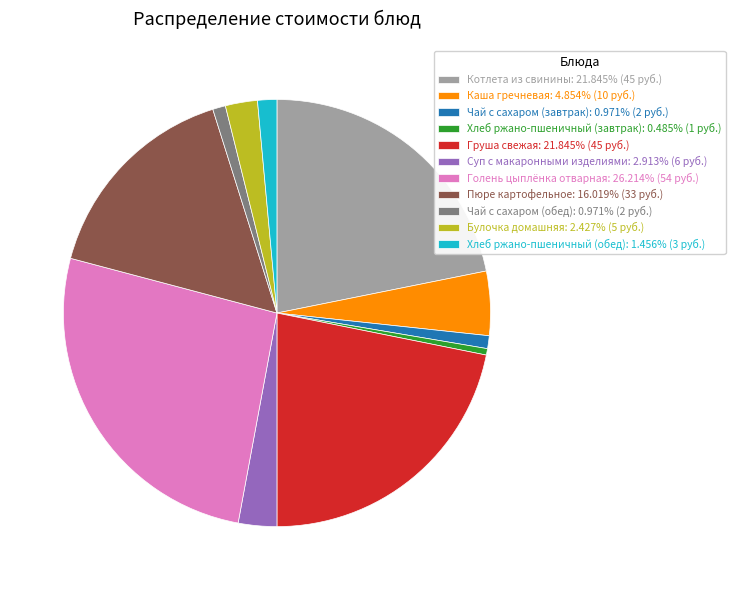

How many slices are in this pie chart?

11